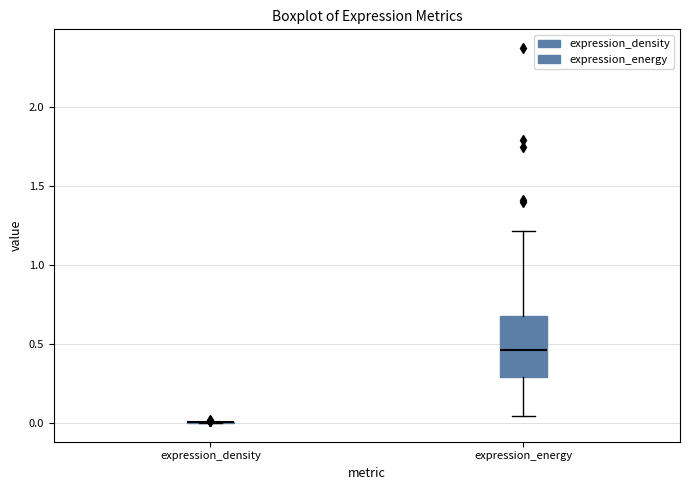

Reading left to right, read every box against the y-axis: the position of its median line, the range the box covers, and the ends of its whiskers. The values are not printed on the chart, so give them approximately, as read against the axis.

expression_density: box collapsed to a line at 0.00, whiskers 0.00 to 0.00
expression_energy: median 0.45, box 0.30 to 0.70, whiskers 0.05 to 1.20